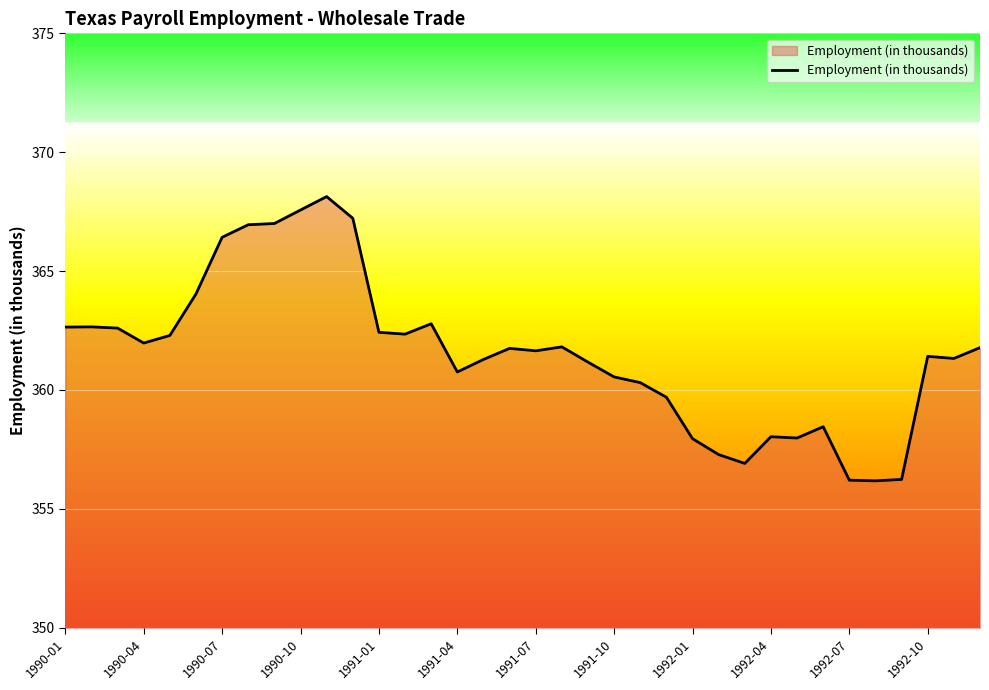

What is the difference between the maximum and minimum values?

12.0